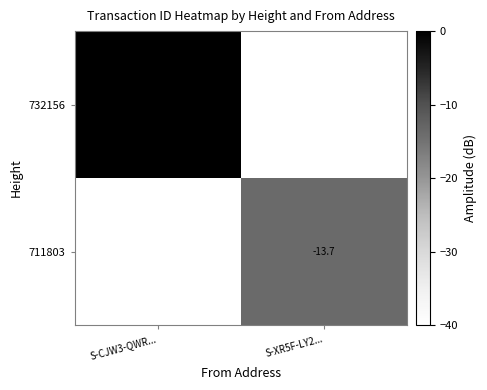

At which category is the sum across all series the highest?

S-CJW3-QWR...